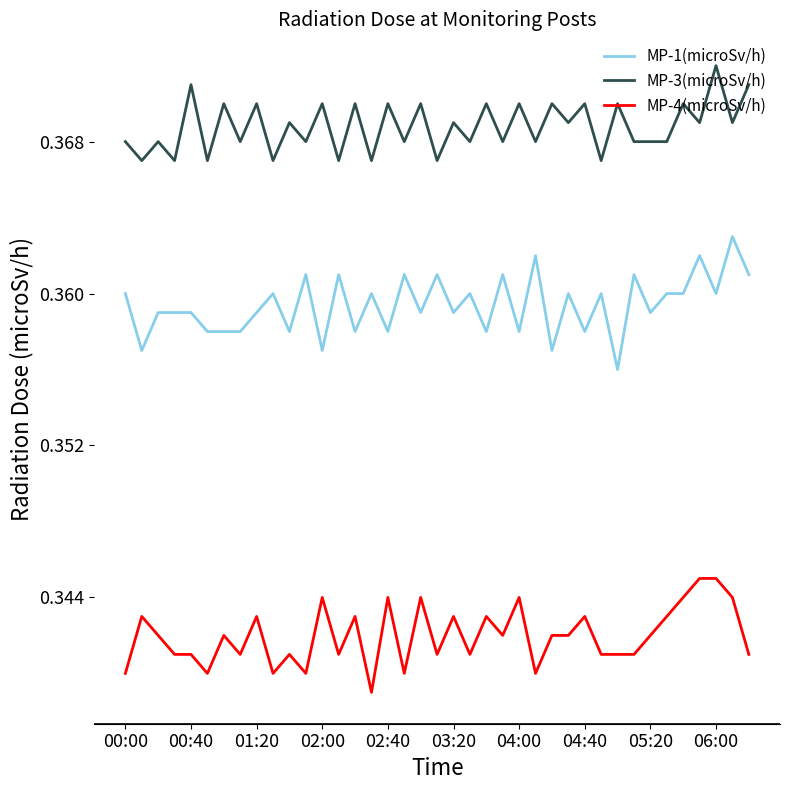

True or false: MP-3(microSv/h) and MP-1(microSv/h) cross at least once.

False